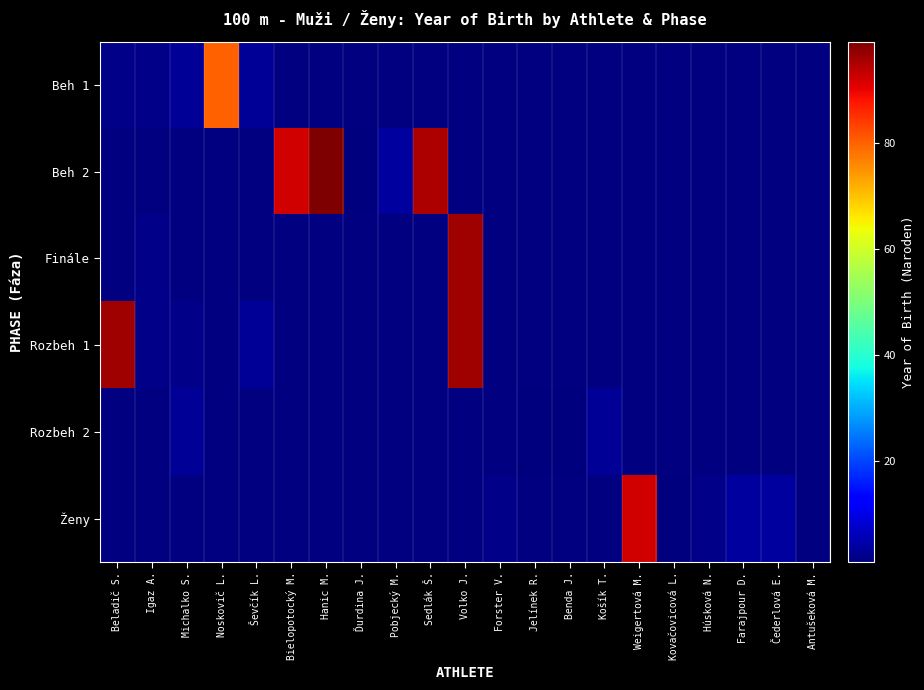

True or false: Beh 2 has a value of 99.0 at Hanic M..

True